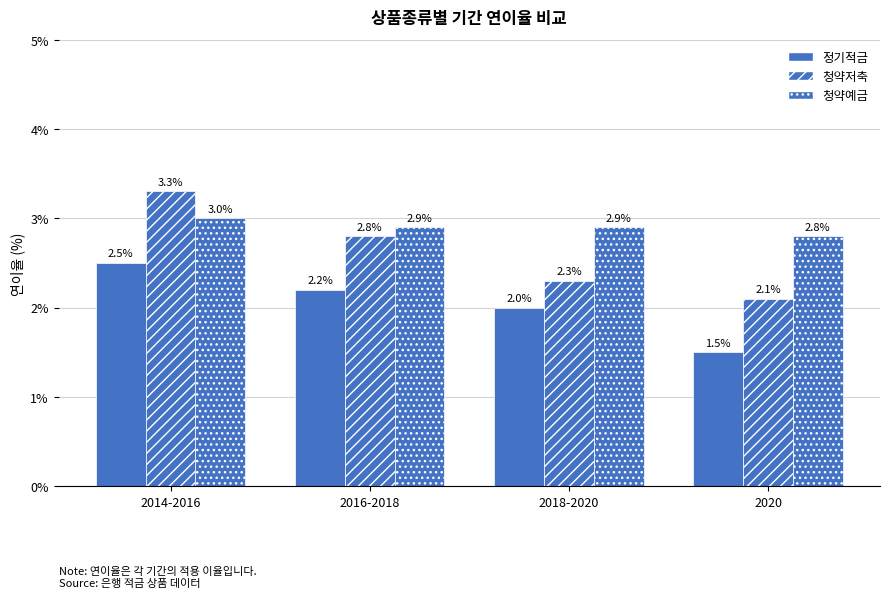

What is the label of the 4th bar from the right?

2014-2016